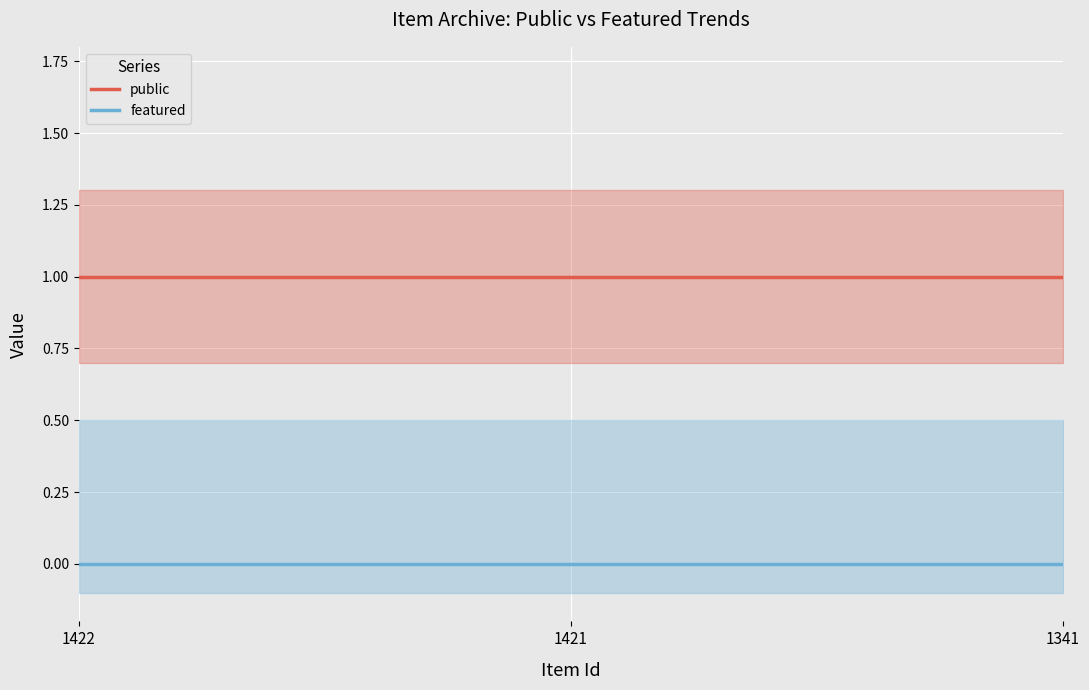

List the labels in order of featured value, smallest first.

1422, 1421, 1341